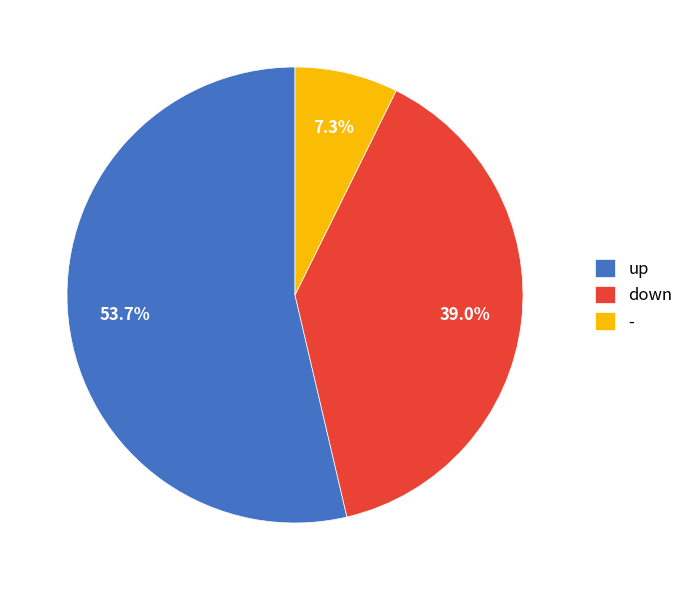

The up slice represents 65% of the pie. True or false?

False